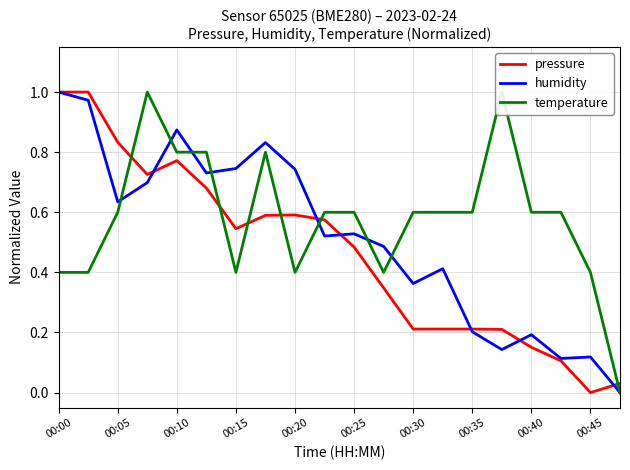

True or false: humidity has more than 1 interior local peaks.

True